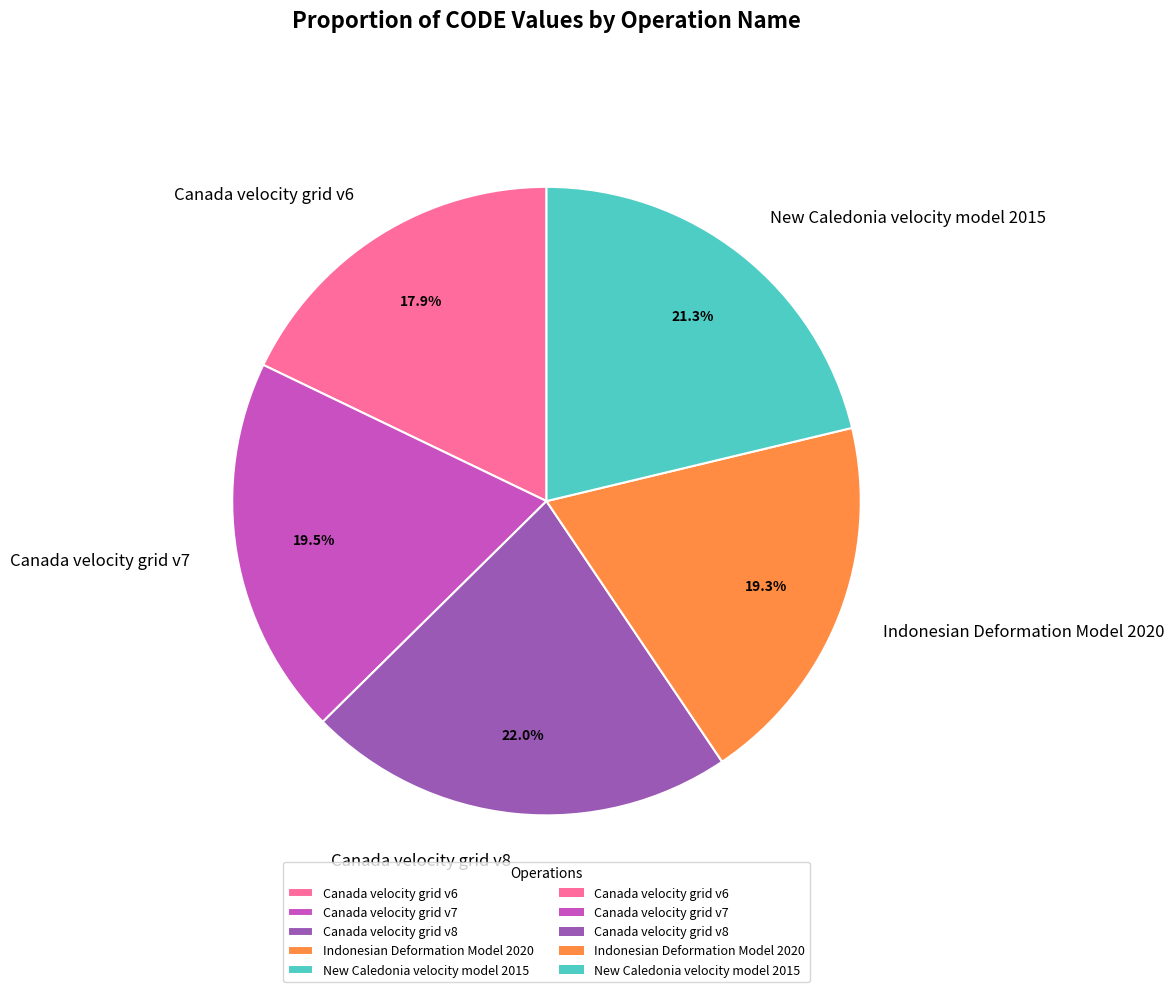

What is the total percentage of Canada velocity grid v6 and Canada velocity grid v8?

39.9%